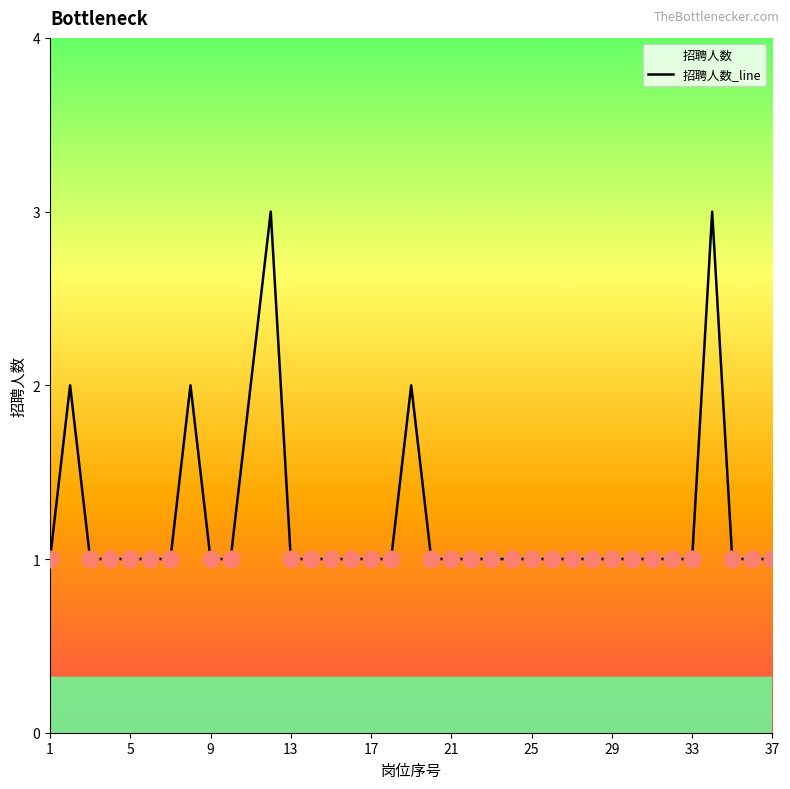

Count the number of categories in the chart.

37